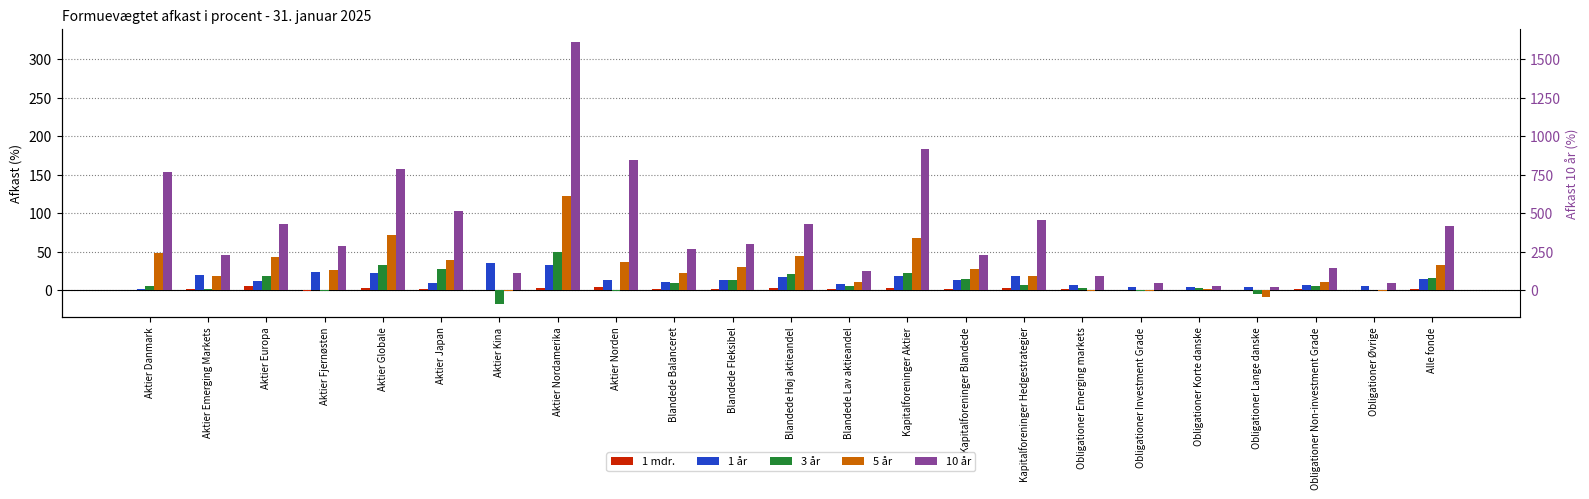

Reading left to right, extract all data points from this chart.

1 mdr.: Aktier Danmark=0.1	Aktier Emerging Markets=0.9	Aktier Europa=5.5	Aktier Fjernøsten=-1.5	Aktier Globale=3.1	Aktier Japan=2.0	Aktier Kina=0.0	Aktier Nordamerika=2.2	Aktier Norden=4.6	Blandede Balanceret=1.4	Blandede Fleksibel=1.6	Blandede Høj aktieandel=2.3	Blandede Lav aktieandel=0.9	Kapitalforeninger Aktier=3.1	Kapitalforeninger Blandede=1.5	Kapitalforeninger Hedgestrategier=2.7	Obligationer Emerging markets=1.5	Obligationer Investment Grade=0.4	Obligationer Korte danske=0.1	Obligationer Lange danske=-0.3	Obligationer Non-investment Grade=0.8	Obligationer Øvrige=0.4	Alle fonde=1.8
1 år: Aktier Danmark=1.2	Aktier Emerging Markets=19.4	Aktier Europa=12.4	Aktier Fjernøsten=24.0	Aktier Globale=22.6	Aktier Japan=9.1	Aktier Kina=35.2	Aktier Nordamerika=32.9	Aktier Norden=12.7	Blandede Balanceret=10.9	Blandede Fleksibel=12.8	Blandede Høj aktieandel=17.0	Blandede Lav aktieandel=8.4	Kapitalforeninger Aktier=18.1	Kapitalforeninger Blandede=13.3	Kapitalforeninger Hedgestrategier=18.0	Obligationer Emerging markets=6.5	Obligationer Investment Grade=4.4	Obligationer Korte danske=4.4	Obligationer Lange danske=4.3	Obligationer Non-investment Grade=6.8	Obligationer Øvrige=4.9	Alle fonde=13.9
3 år: Aktier Danmark=5.2	Aktier Emerging Markets=1.9	Aktier Europa=18.4	Aktier Fjernøsten=-1.0	Aktier Globale=33.0	Aktier Japan=27.6	Aktier Kina=-18.0	Aktier Nordamerika=50.0	Aktier Norden=-1.4	Blandede Balanceret=8.9	Blandede Fleksibel=13.3	Blandede Høj aktieandel=20.4	Blandede Lav aktieandel=5.7	Kapitalforeninger Aktier=22.4	Kapitalforeninger Blandede=14.9	Kapitalforeninger Hedgestrategier=6.1	Obligationer Emerging markets=3.0	Obligationer Investment Grade=-1.5	Obligationer Korte danske=3.3	Obligationer Lange danske=-4.9	Obligationer Non-investment Grade=5.8	Obligationer Øvrige=-0.4	Alle fonde=15.4
5 år: Aktier Danmark=48.7	Aktier Emerging Markets=18.5	Aktier Europa=42.6	Aktier Fjernøsten=26.1	Aktier Globale=71.4	Aktier Japan=39.3	Aktier Kina=-1.3	Aktier Nordamerika=121.9	Aktier Norden=36.6	Blandede Balanceret=22.8	Blandede Fleksibel=30.6	Blandede Høj aktieandel=44.3	Blandede Lav aktieandel=10.0	Kapitalforeninger Aktier=67.7	Kapitalforeninger Blandede=27.6	Kapitalforeninger Hedgestrategier=17.9	Obligationer Emerging markets=-1.7	Obligationer Investment Grade=-1.3	Obligationer Korte danske=1.8	Obligationer Lange danske=-8.9	Obligationer Non-investment Grade=10.6	Obligationer Øvrige=-1.2	Alle fonde=33.1
10 år: Aktier Danmark=153.2	Aktier Emerging Markets=46.0	Aktier Europa=86.3	Aktier Fjernøsten=57.1	Aktier Globale=157.5	Aktier Japan=102.5	Aktier Kina=22.8	Aktier Nordamerika=322.4	Aktier Norden=168.4	Blandede Balanceret=53.1	Blandede Fleksibel=59.9	Blandede Høj aktieandel=86.4	Blandede Lav aktieandel=25.0	Kapitalforeninger Aktier=183.1	Kapitalforeninger Blandede=45.0	Kapitalforeninger Hedgestrategier=90.9	Obligationer Emerging markets=18.1	Obligationer Investment Grade=8.8	Obligationer Korte danske=5.3	Obligationer Lange danske=4.5	Obligationer Non-investment Grade=28.7	Obligationer Øvrige=9.4	Alle fonde=82.7